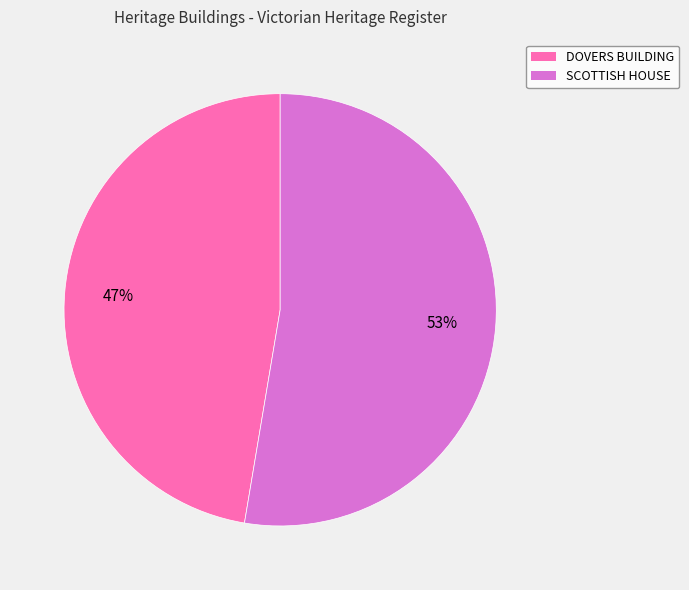

What is the smallest slice in the pie chart?

DOVERS BUILDING